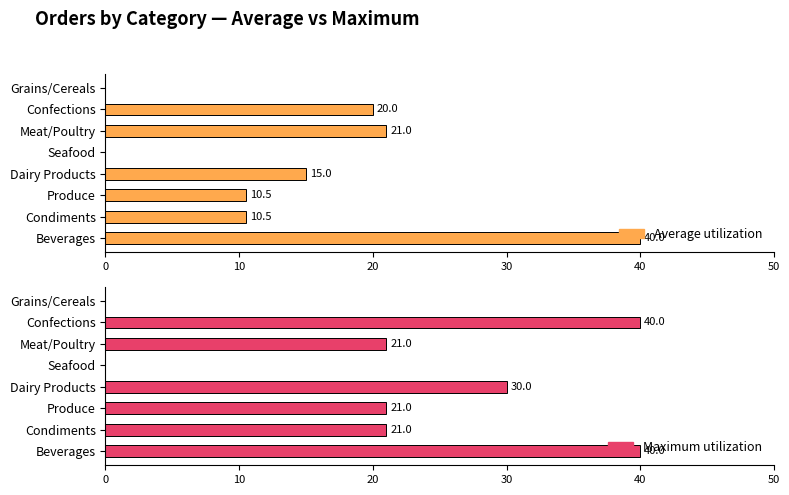

How many values in Maximum utilization are above zero?

6